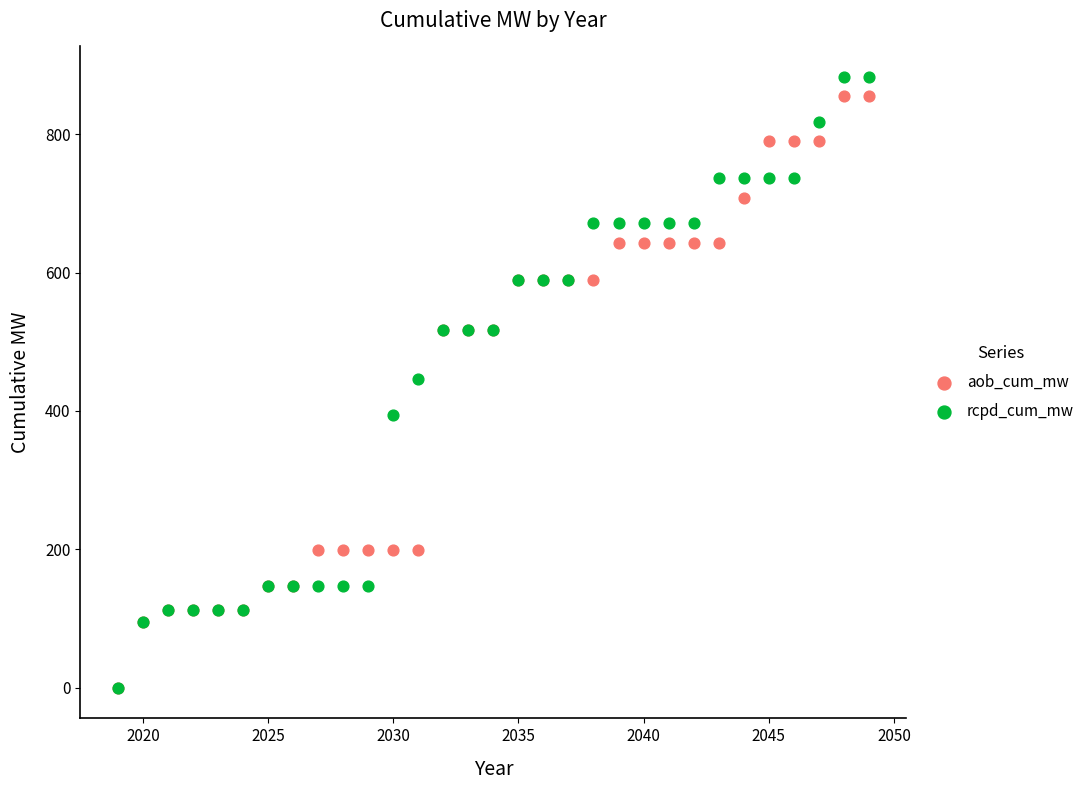

Which series has the largest Y range (max minus min)?

rcpd_cum_mw